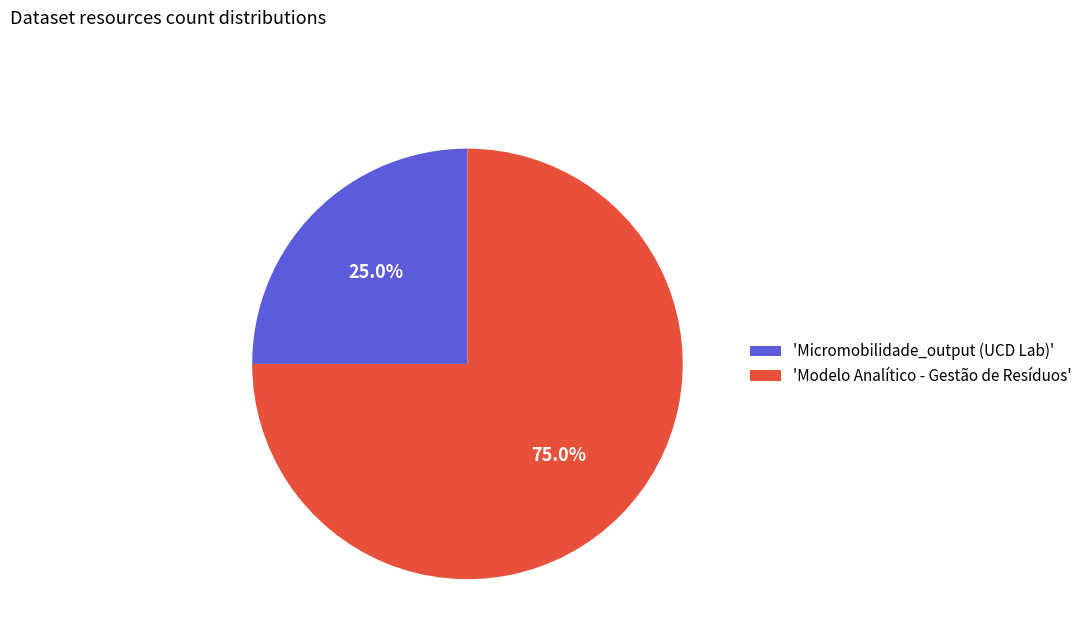

Rank the categories by value from highest to lowest.

'Modelo Analítico - Gestão de Resíduos', 'Micromobilidade_output (UCD Lab)'